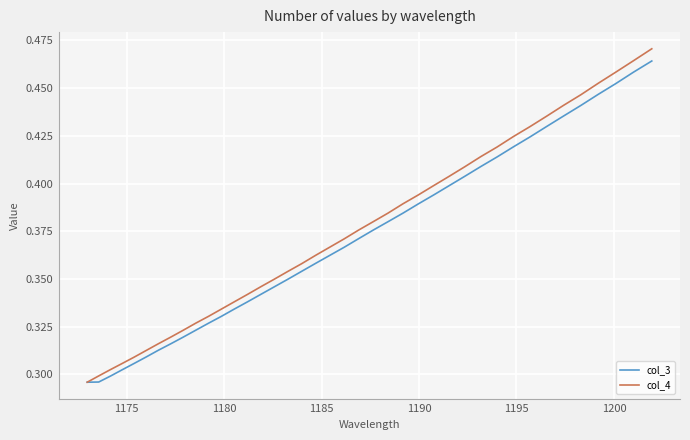

What are all the series names shown in the legend?

col_3, col_4